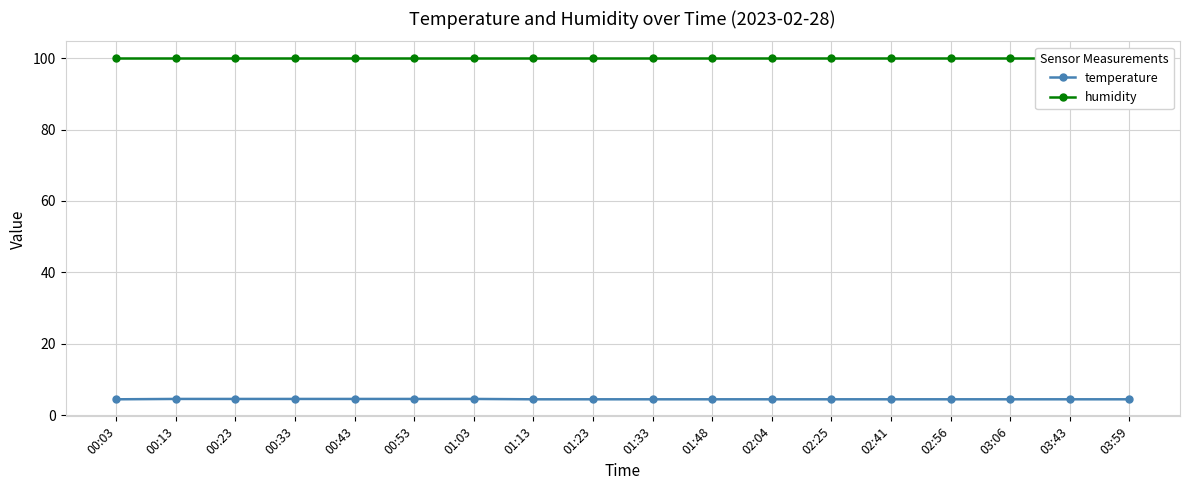

Rank the series at 01:33 from lowest to highest value.

temperature, humidity